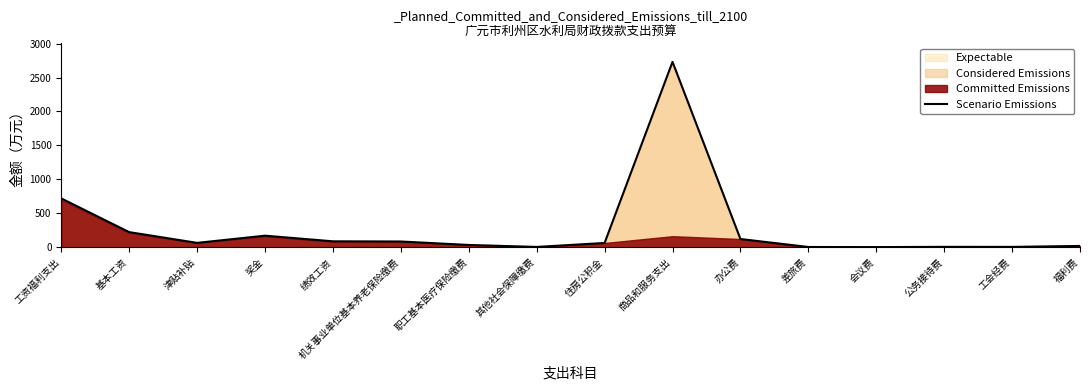

What is the sum of all values?

4313.6